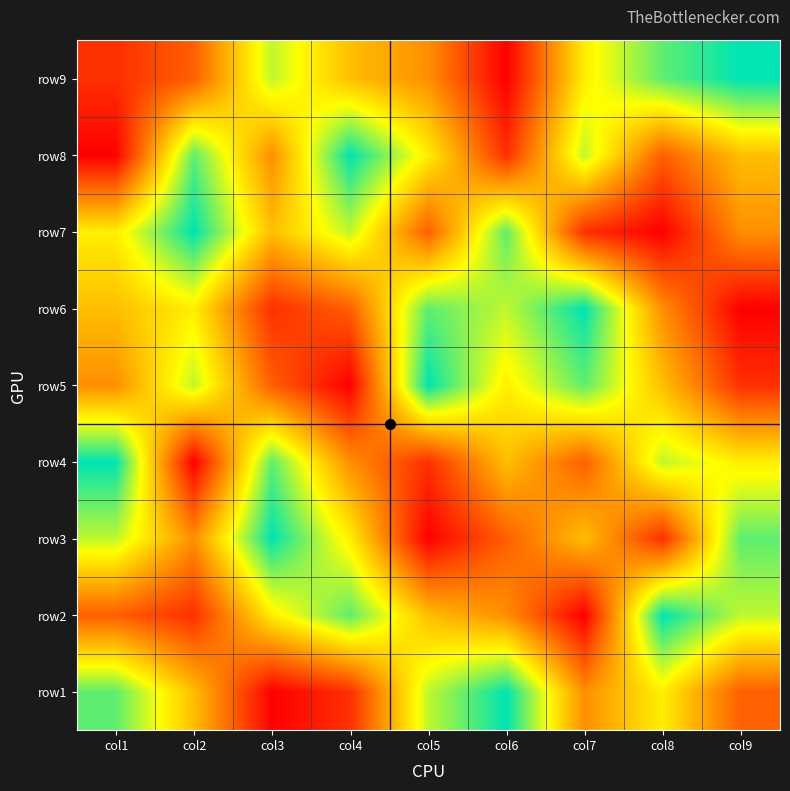

What is the smallest value displayed?

1